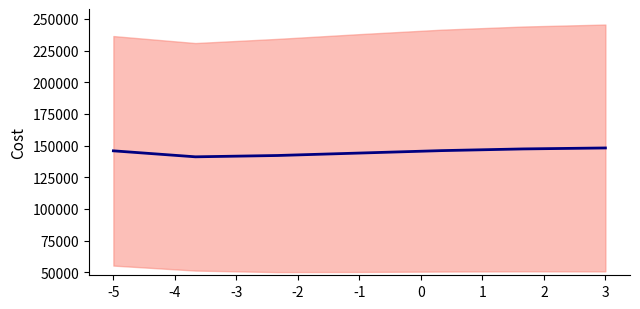

What is the average value?

145004.3